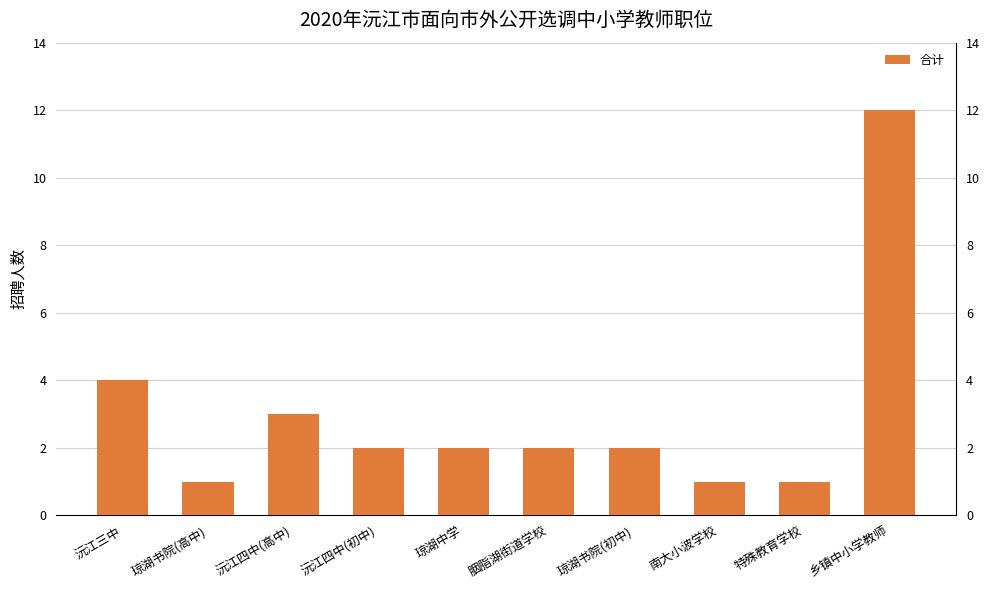

Is it true that the value at 沅江四中(初中) is 2?

True